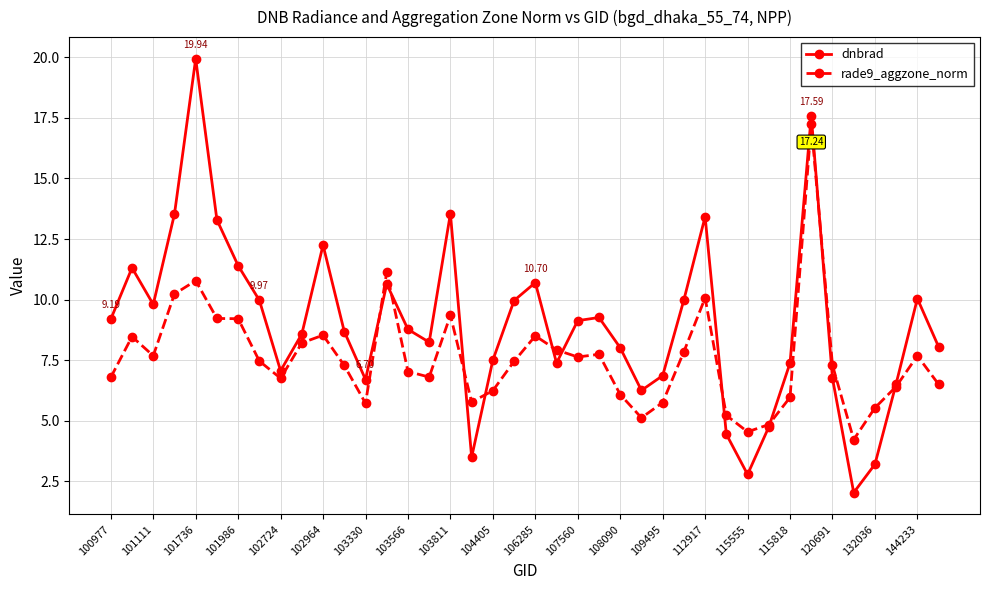

List the series in order of their peak value, highest first.

dnbrad, rade9_aggzone_norm